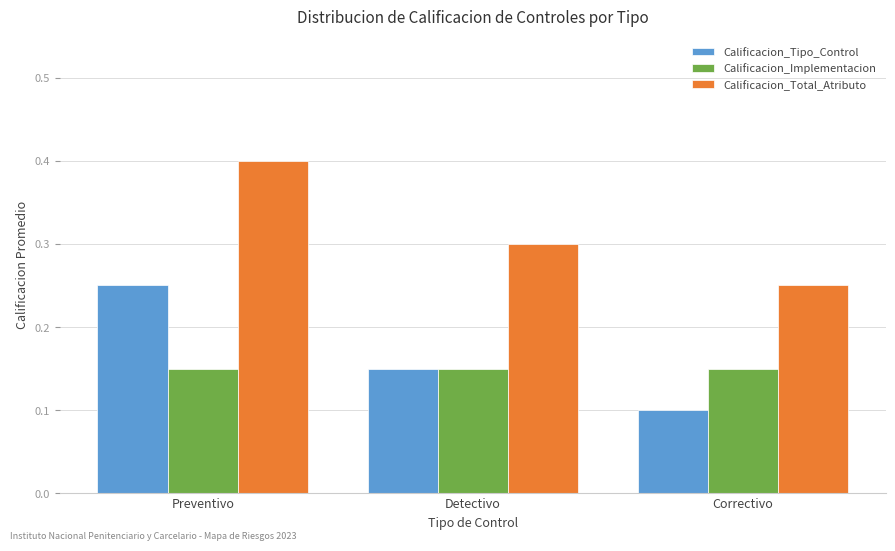

What is the label of the 3rd bar from the left?

Correctivo